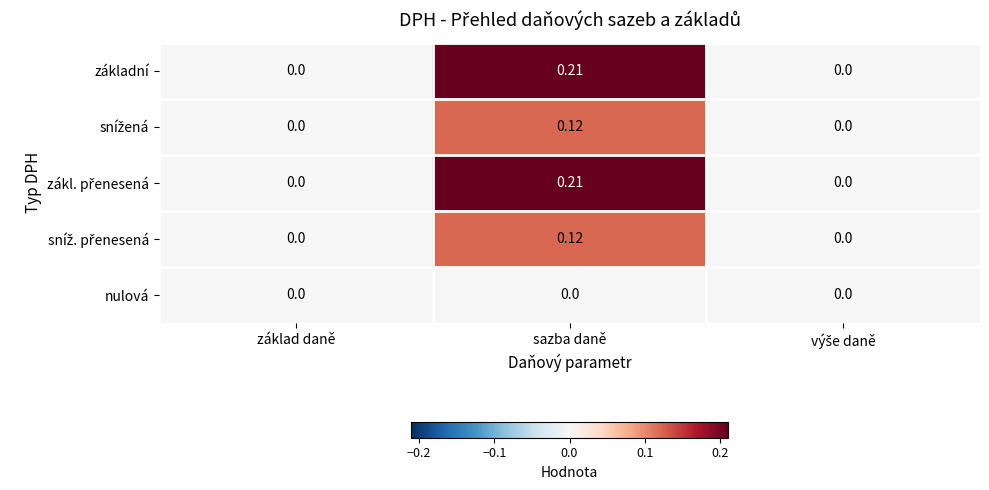

At which category is the sum across all series the highest?

sazba daně